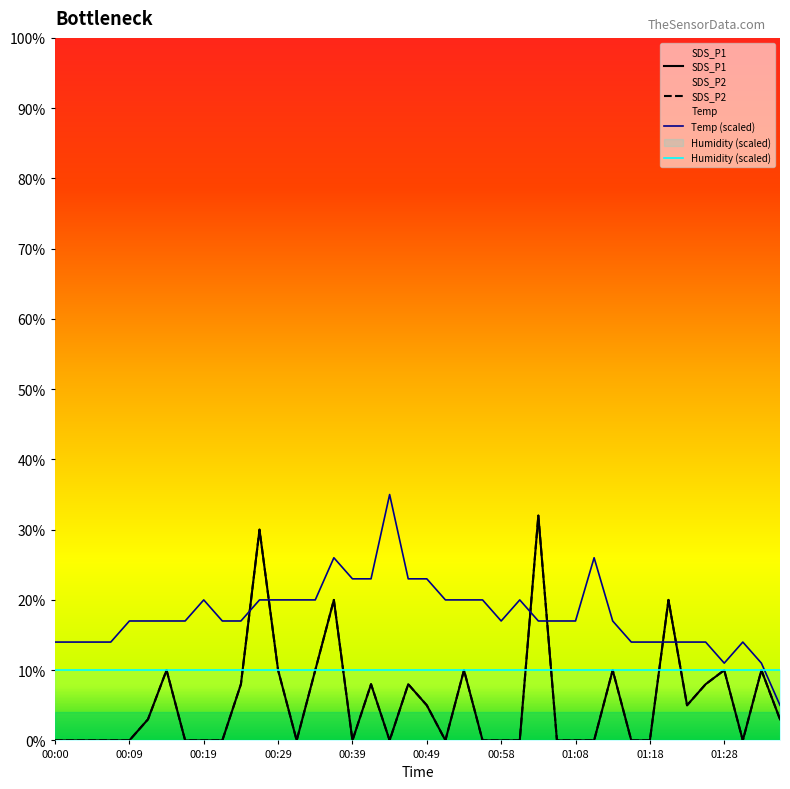

Rank the series at 00:34 from highest to lowest value.

Temp, SDS_P1, SDS_P2